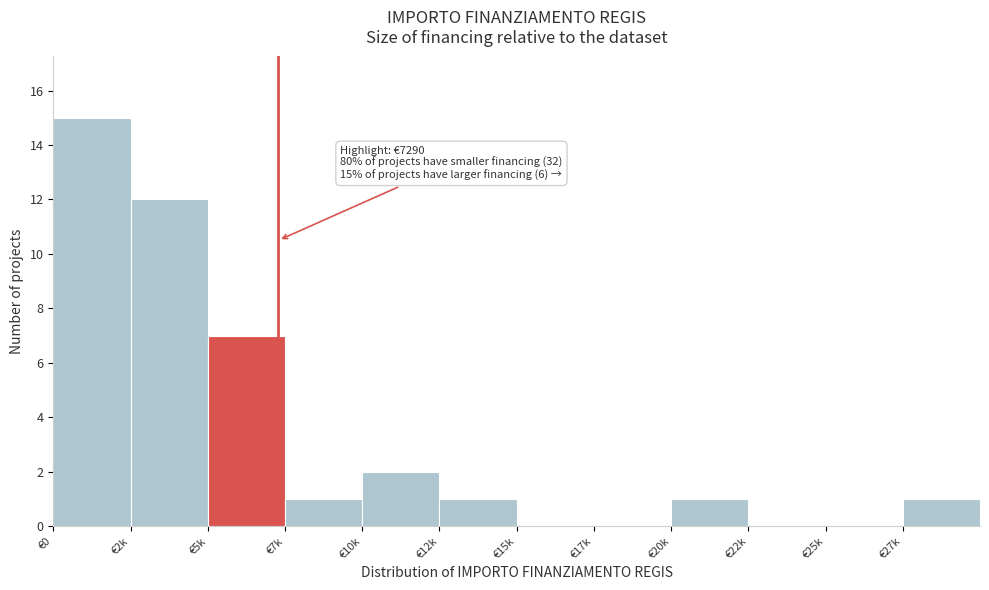

Reading right to left, what are all the values shown in this chart?

€27k=1	€25k=0	€22k=0	€20k=1	€17k=0	€15k=0	€12k=1	€10k=2	€7k=1	€5k=7	€2k=12	€0=15